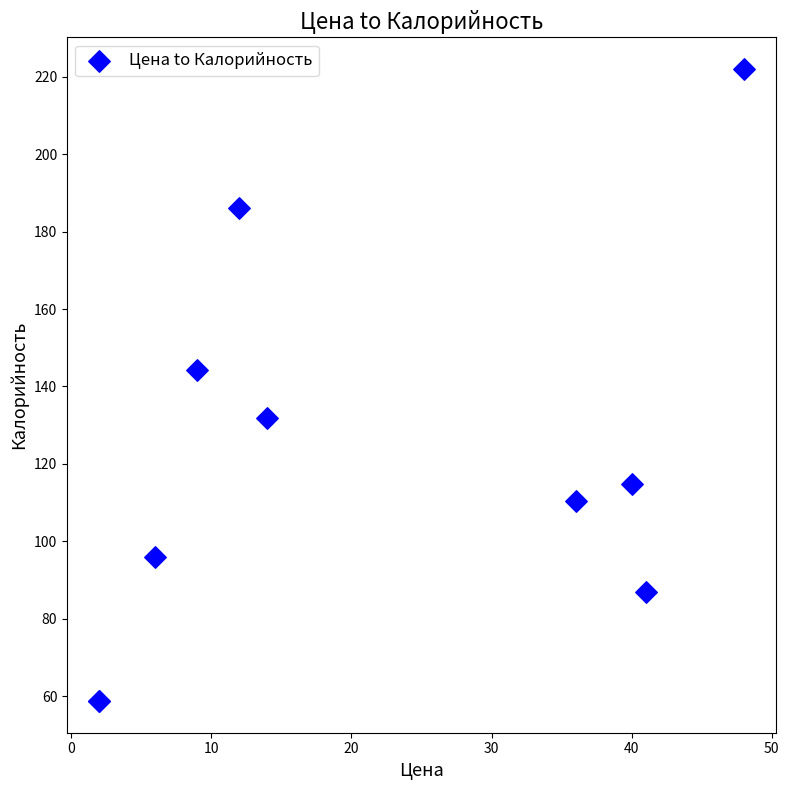

What Y value in the scatter plot is closest to 140?

144.2